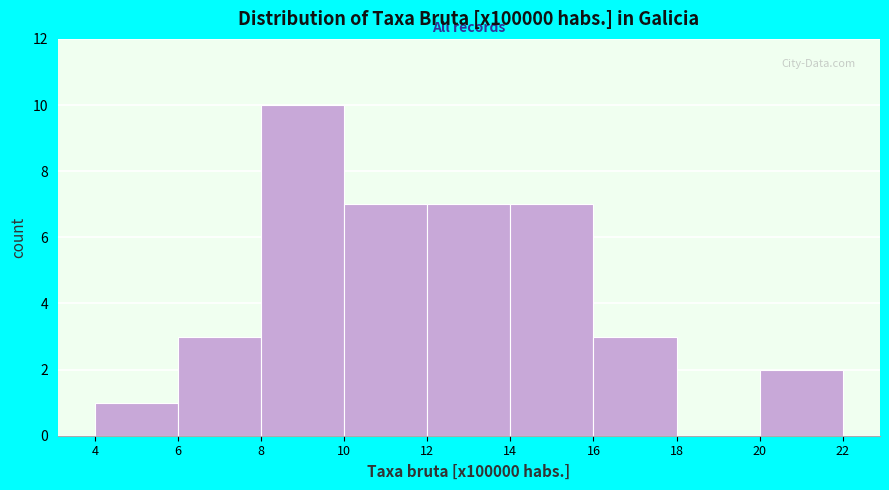

Reading left to right, transcribe this chart: for each bar, give the range it covers on the x-axis and its height. The values are not printed on the chart, so give them approximately, as read against the axis.

4 to 6: 1
6 to 8: 3
8 to 10: 10
10 to 12: 7
12 to 14: 7
14 to 16: 7
16 to 18: 3
18 to 20: 0
20 to 22: 2